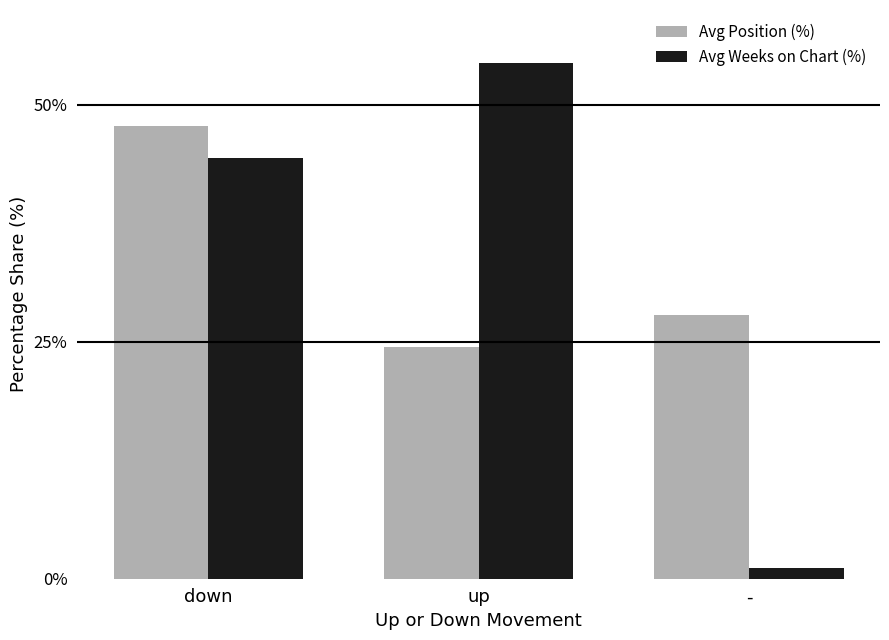

Reading right to left, list all the values displayed in this chart.

Avg Position (%): 27.9	24.4	47.7
Avg Weeks on Chart (%): 1.2	54.4	44.4